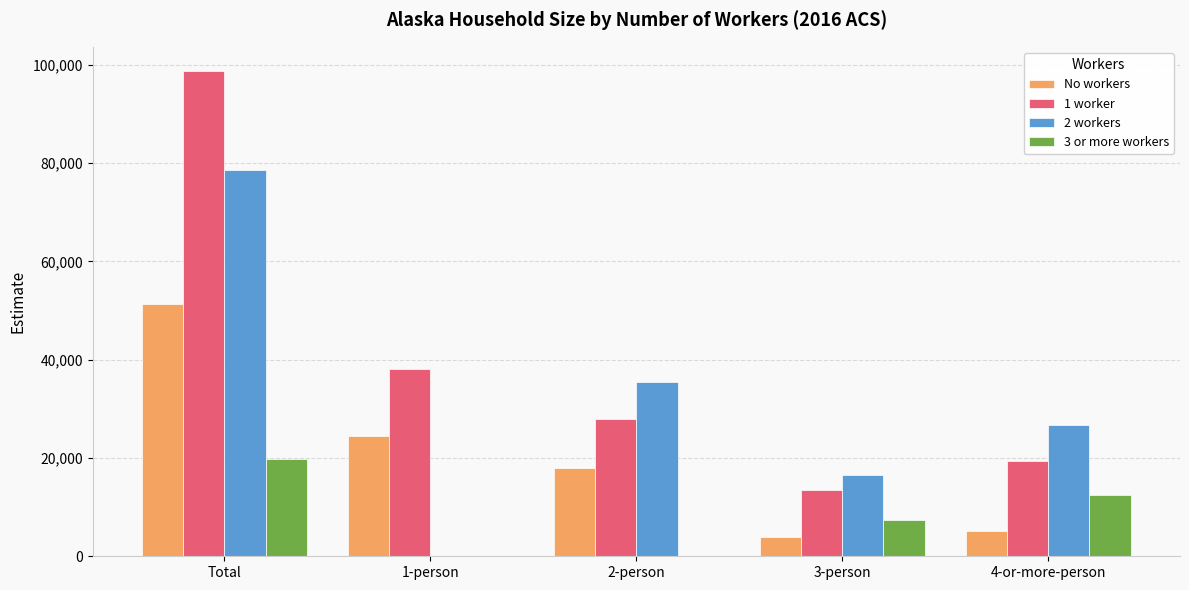

At which category is the sum across all series the highest?

Total